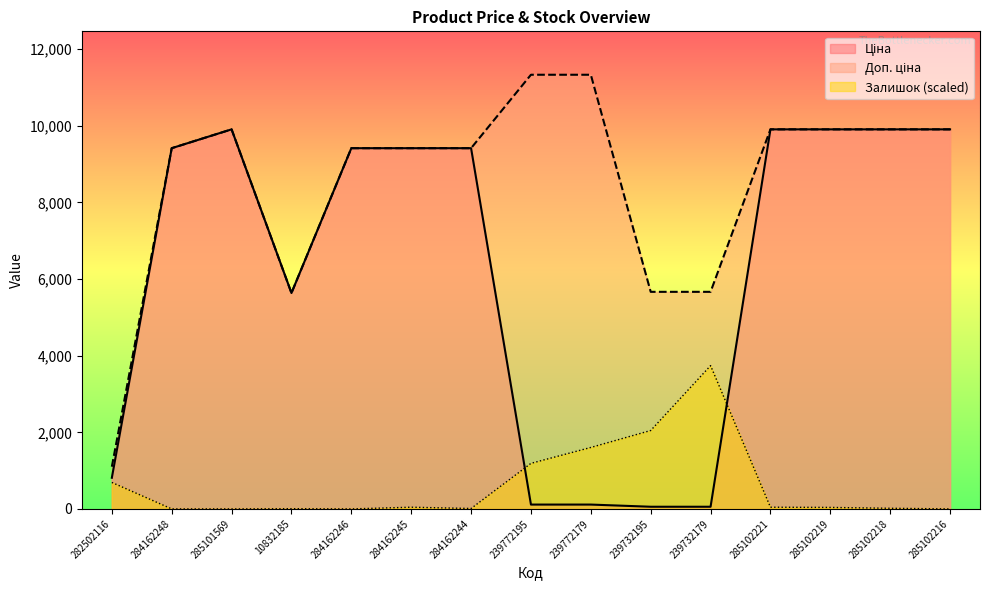

Is it true that Залишок equals 16.6 at 285102218?

True